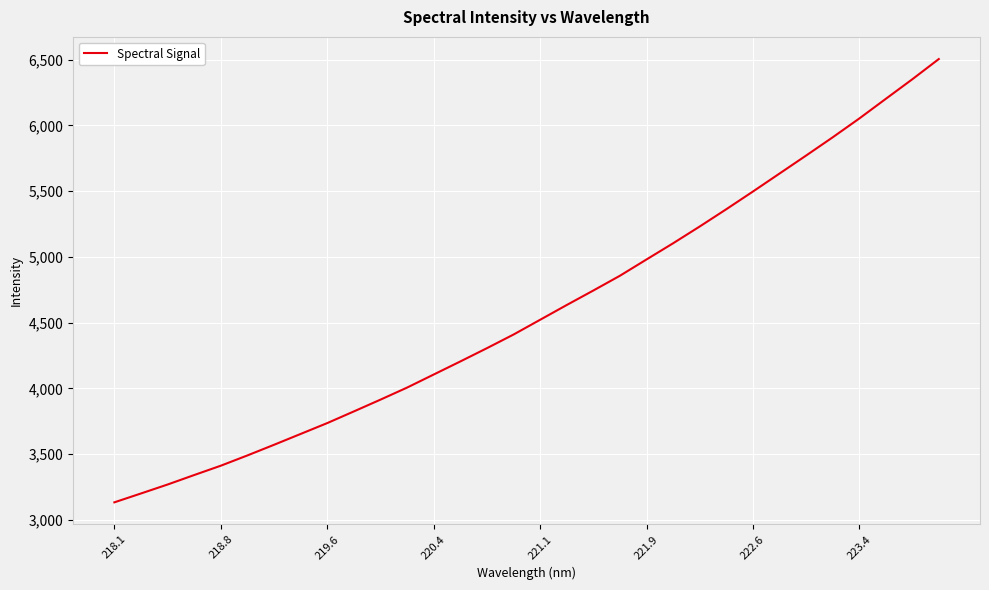

What is the smallest value displayed?

3132.4